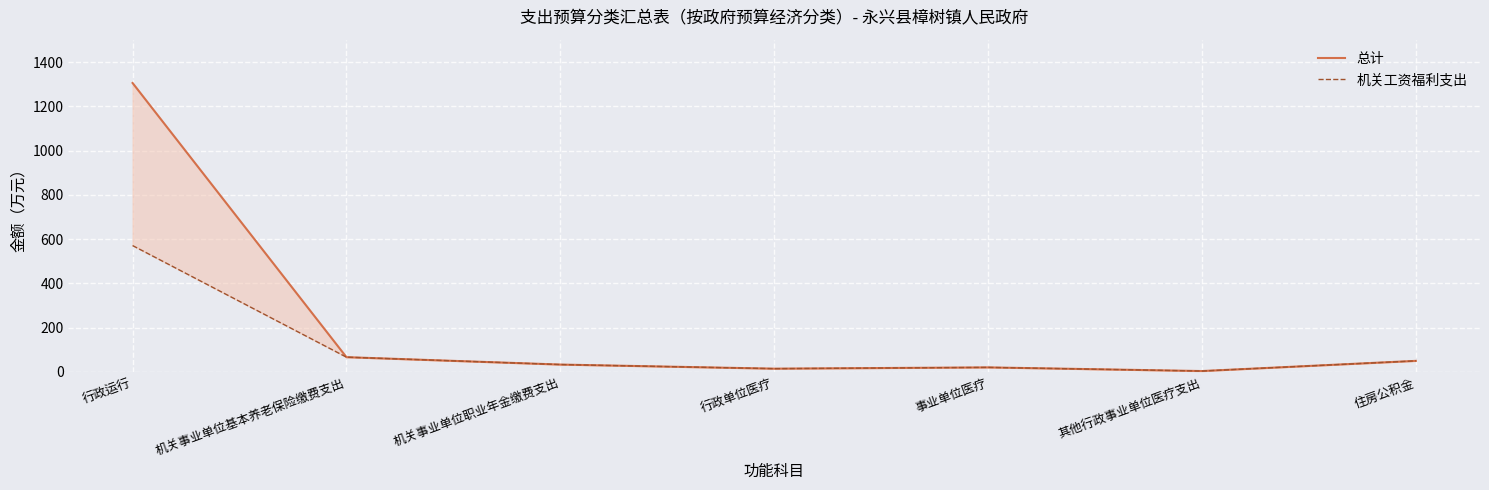

What is the label of the 7th point from the left?

住房公积金